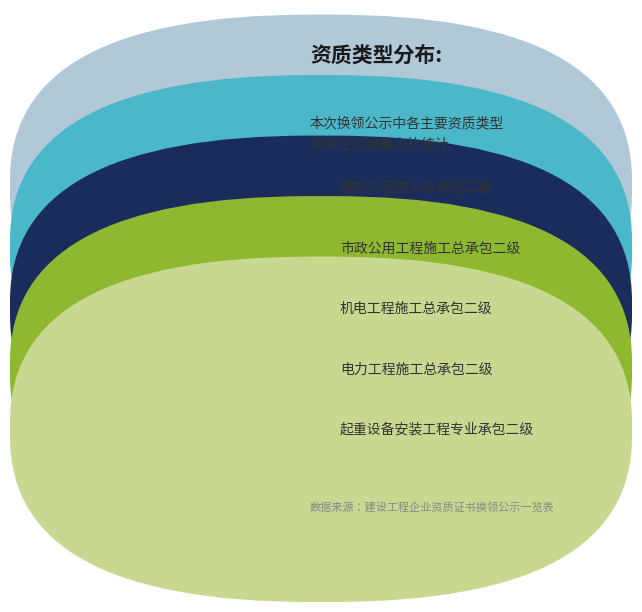

To the nearest percent, what is the average slice percentage?

20%